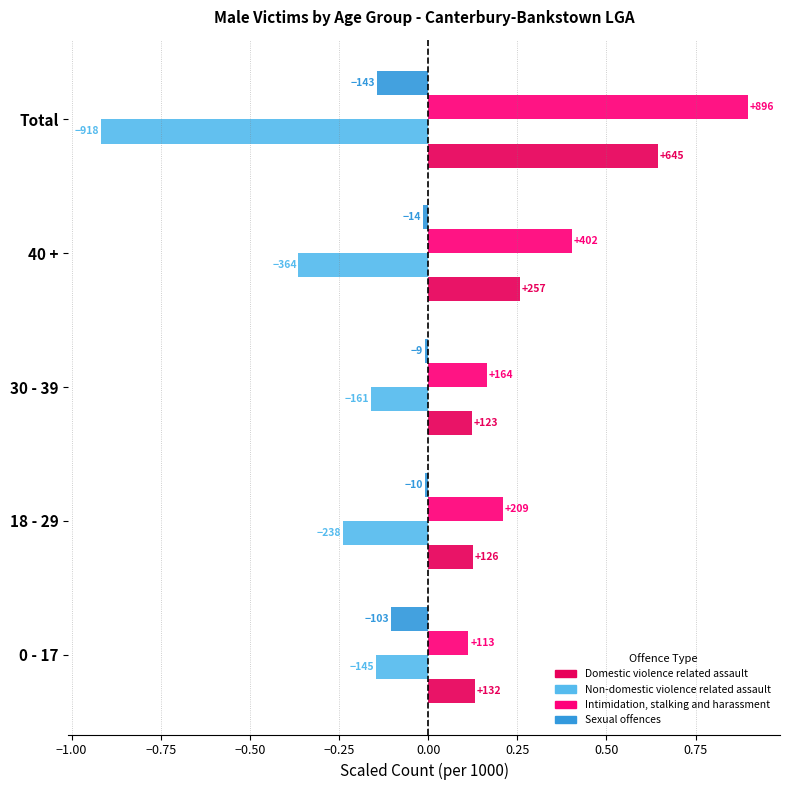

What is the average value of the Intimidation, stalking and harassment series?

0.4